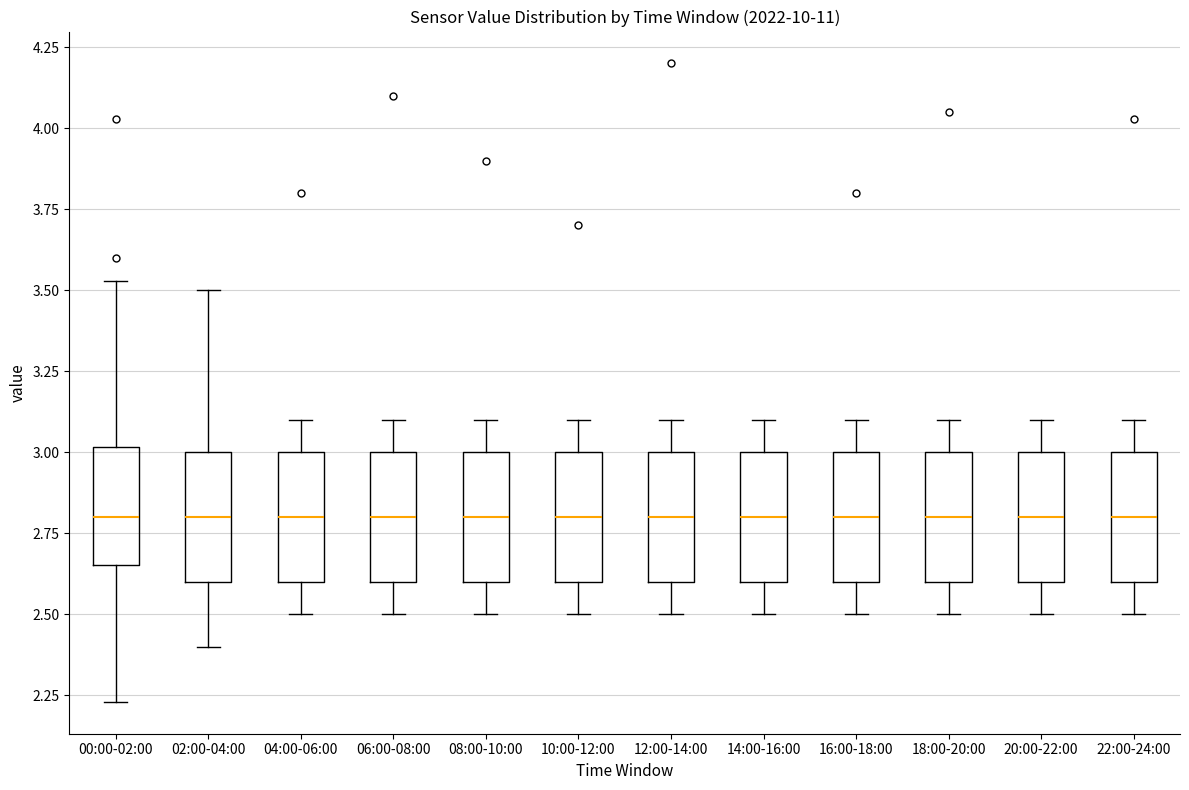

Reading left to right, read every box against the y-axis: the position of its median line, the range the box covers, and the ends of its whiskers. The values are not printed on the chart, so give them approximately, as read against the axis.

00:00-02:00: median 2.80, box 2.65 to 3.00, whiskers 2.25 to 3.55
02:00-04:00: median 2.80, box 2.60 to 3.00, whiskers 2.40 to 3.50
04:00-06:00: median 2.80, box 2.60 to 3.00, whiskers 2.50 to 3.10
06:00-08:00: median 2.80, box 2.60 to 3.00, whiskers 2.50 to 3.10
08:00-10:00: median 2.80, box 2.60 to 3.00, whiskers 2.50 to 3.10
10:00-12:00: median 2.80, box 2.60 to 3.00, whiskers 2.50 to 3.10
12:00-14:00: median 2.80, box 2.60 to 3.00, whiskers 2.50 to 3.10
14:00-16:00: median 2.80, box 2.60 to 3.00, whiskers 2.50 to 3.10
16:00-18:00: median 2.80, box 2.60 to 3.00, whiskers 2.50 to 3.10
18:00-20:00: median 2.80, box 2.60 to 3.00, whiskers 2.50 to 3.10
20:00-22:00: median 2.80, box 2.60 to 3.00, whiskers 2.50 to 3.10
22:00-24:00: median 2.80, box 2.60 to 3.00, whiskers 2.50 to 3.10